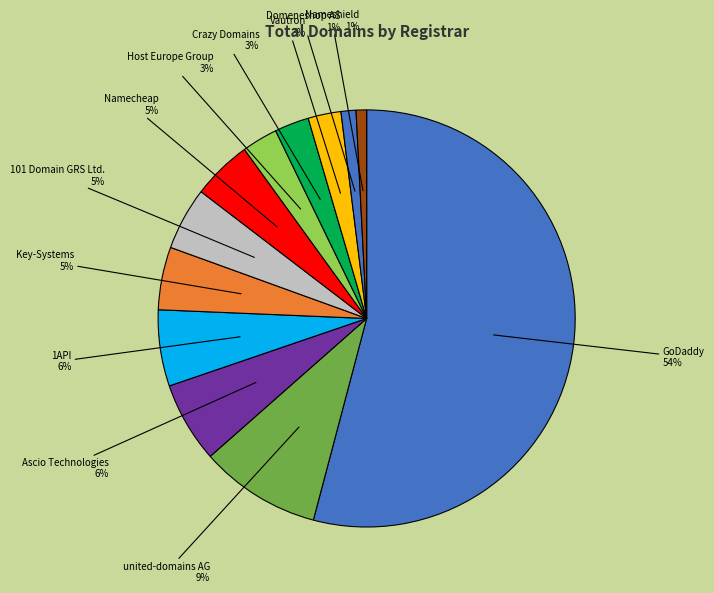

What percentage is the Nameshield slice, to the nearest percent?

1%